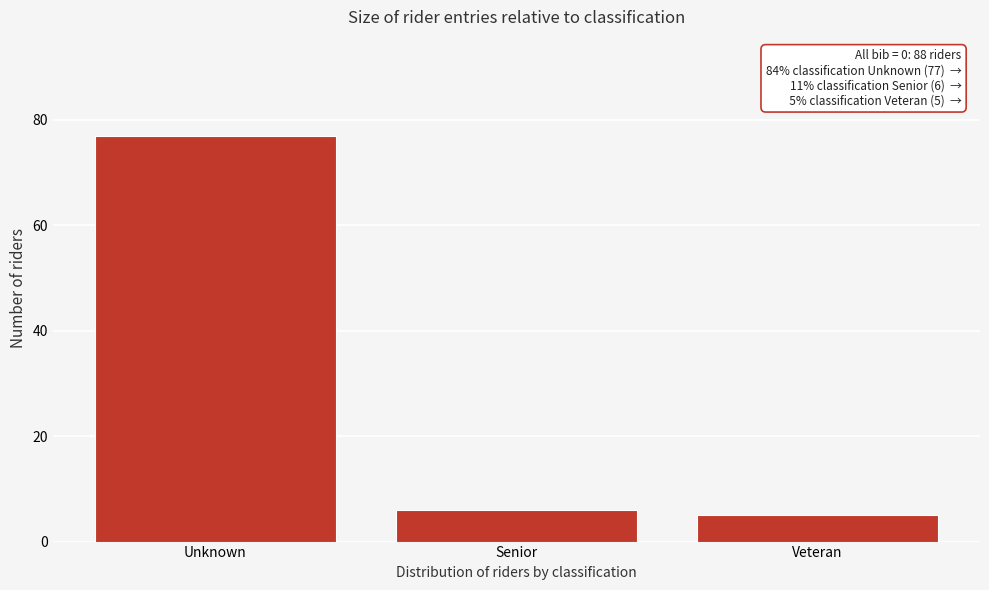

Reading right to left, what are all the values shown in this chart?

Veteran=5	Senior=6	Unknown=77